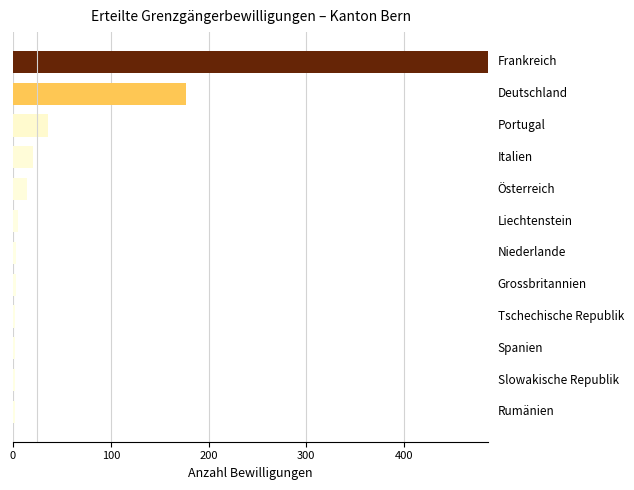

What is the maximum value shown in the chart?

486